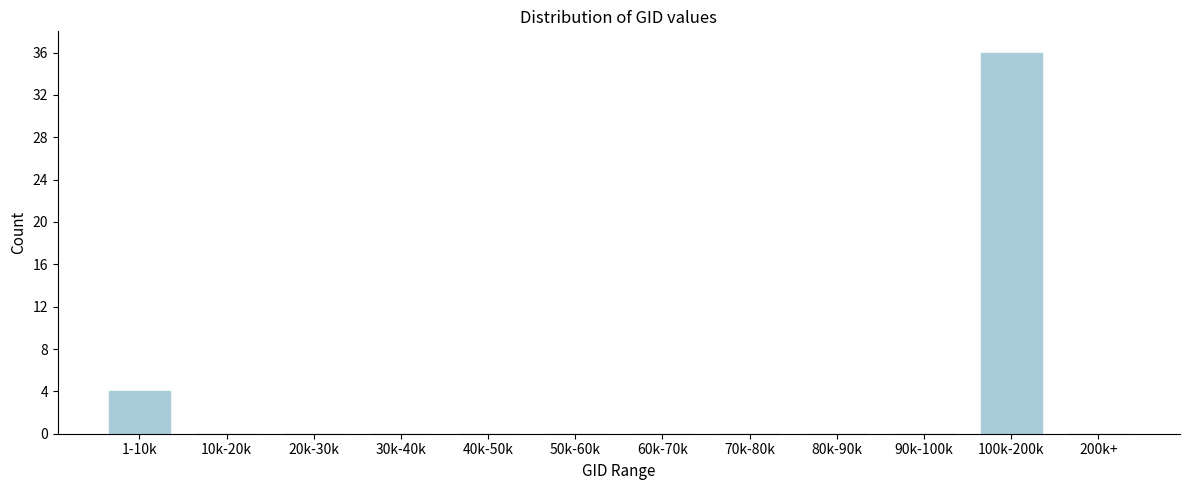

Reading left to right, list all the values displayed in this chart.

1-10k=4	10k-20k=0	20k-30k=0	30k-40k=0	40k-50k=0	50k-60k=0	60k-70k=0	70k-80k=0	80k-90k=0	90k-100k=0	100k-200k=36	200k+=0